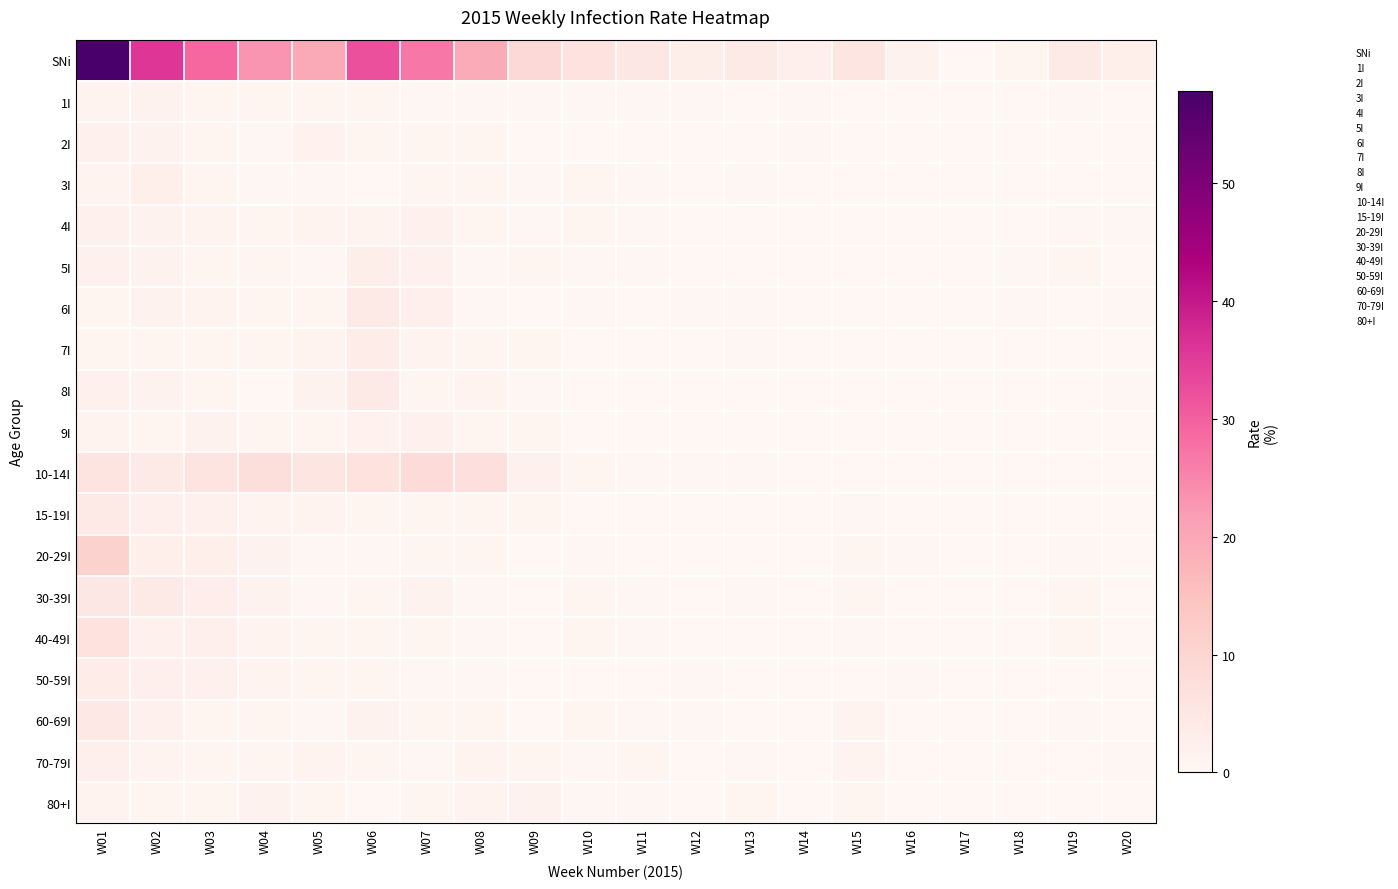

What is the maximum value shown in the chart?

57.9